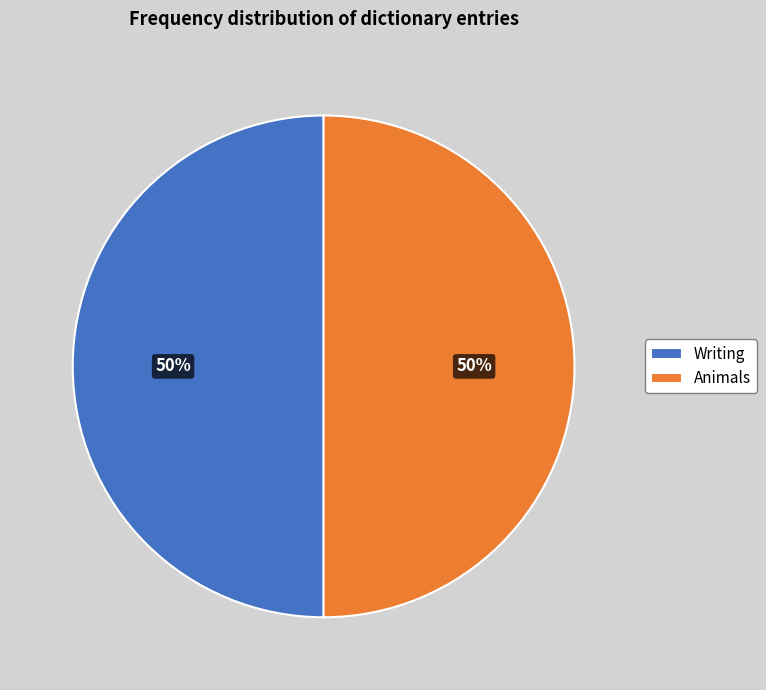

What is the ratio of the value at Animals to the value at Writing?

1.0